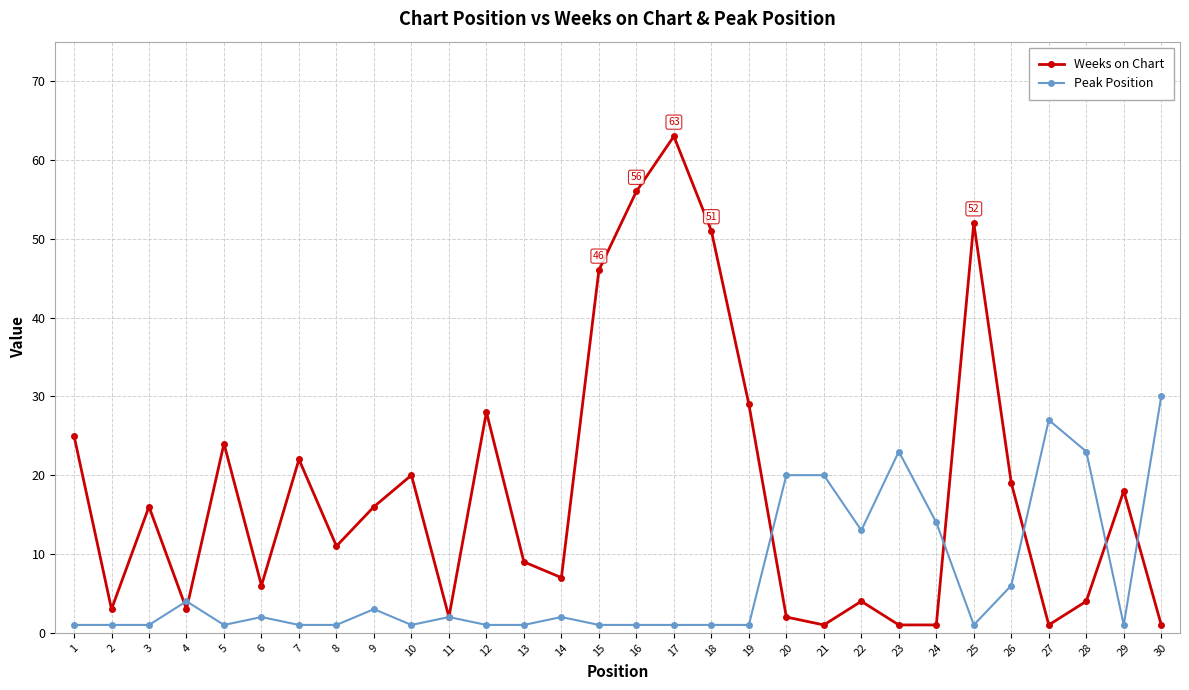

At which label does Weeks on Chart reach its peak?

17